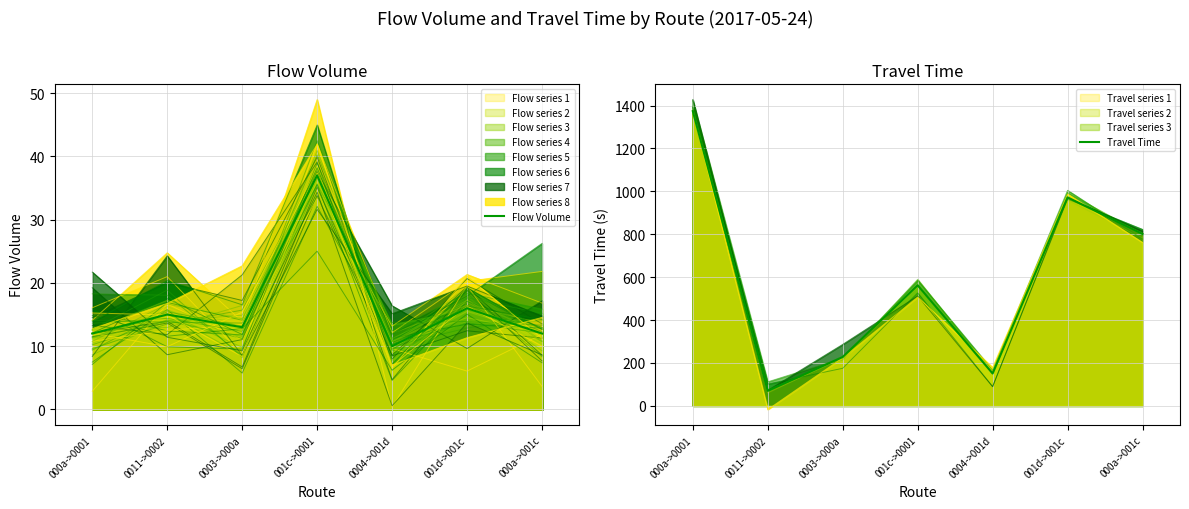

At 0011->0002, list the series in order from smallest to largest.

Flow Volume, Travel Time